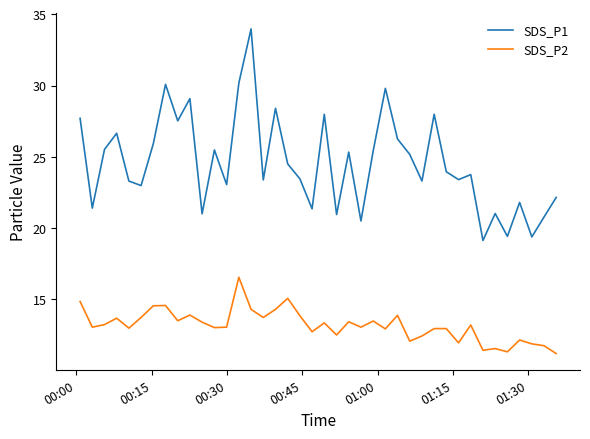

What is the difference between the maximum and minimum values in the SDS_P1 series?

14.8